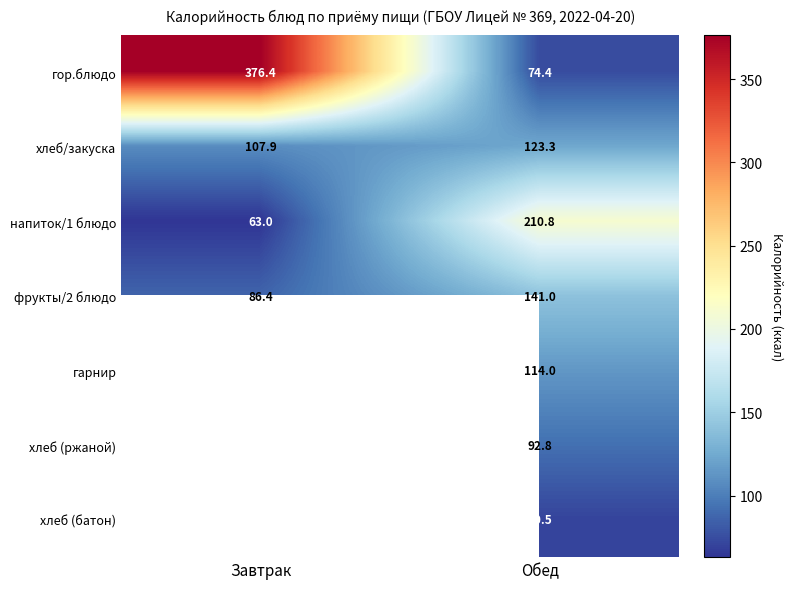

Is it true that гор.блюдо equals 131.3 at Обед?

False